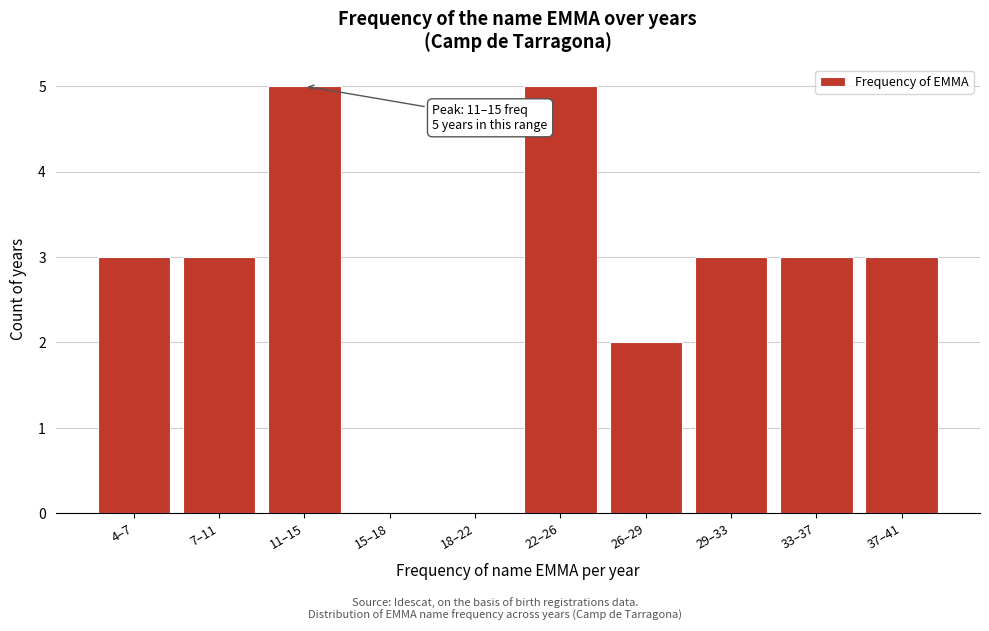

Reading right to left, extract all data points from this chart.

37–41=3	33–37=3	29–33=3	26–29=2	22–26=5	18–22=0	15–18=0	11–15=5	7–11=3	4–7=3